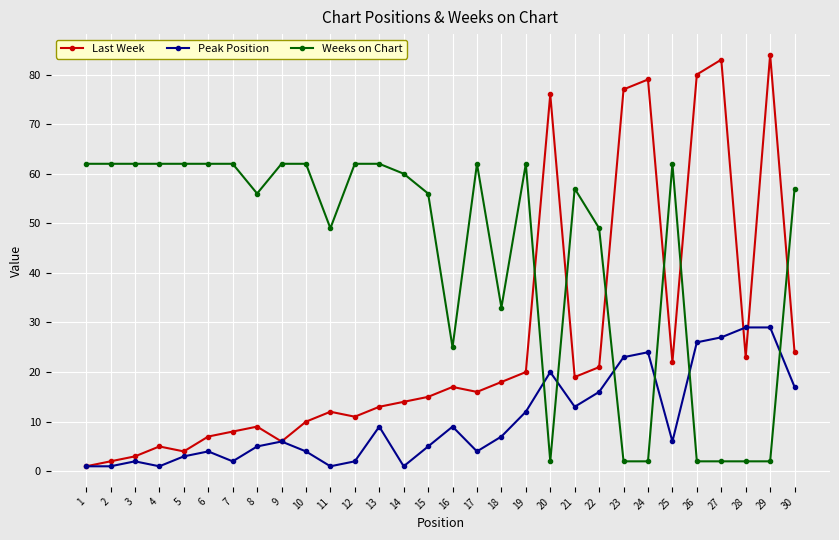

True or false: Last Week has more than 0 interior local peaks.

True